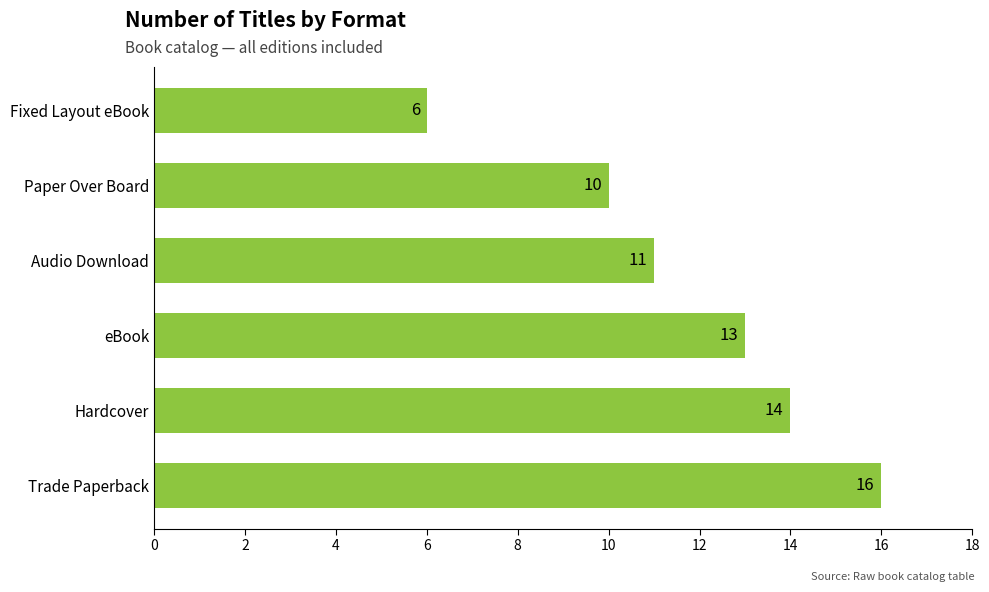

Rank the categories by value from highest to lowest.

Trade Paperback, Hardcover, eBook, Audio Download, Paper Over Board, Fixed Layout eBook